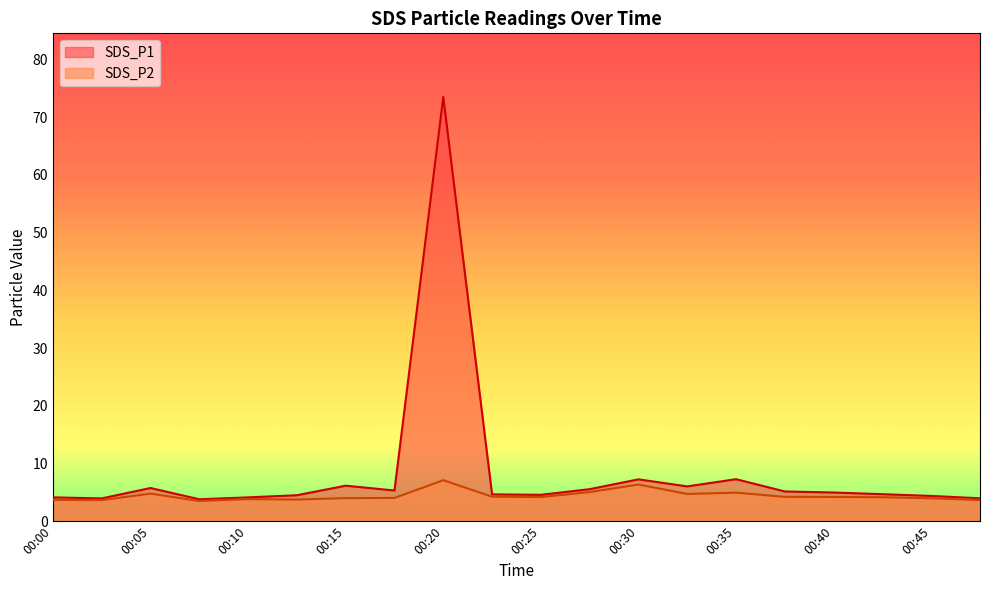

True or false: SDS_P2 and SDS_P1 cross at least once.

False